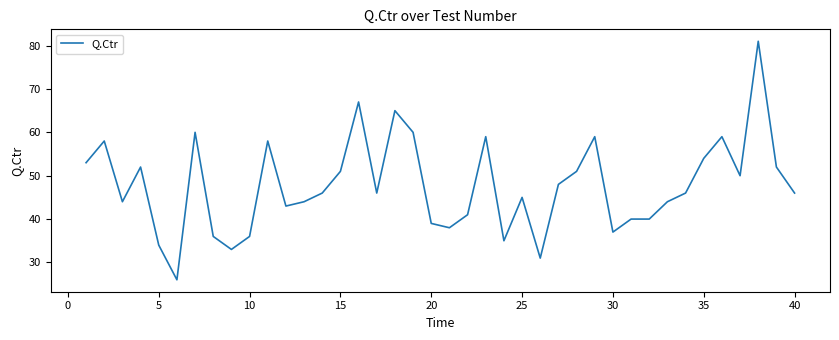

What is the difference between the maximum and minimum values?

55